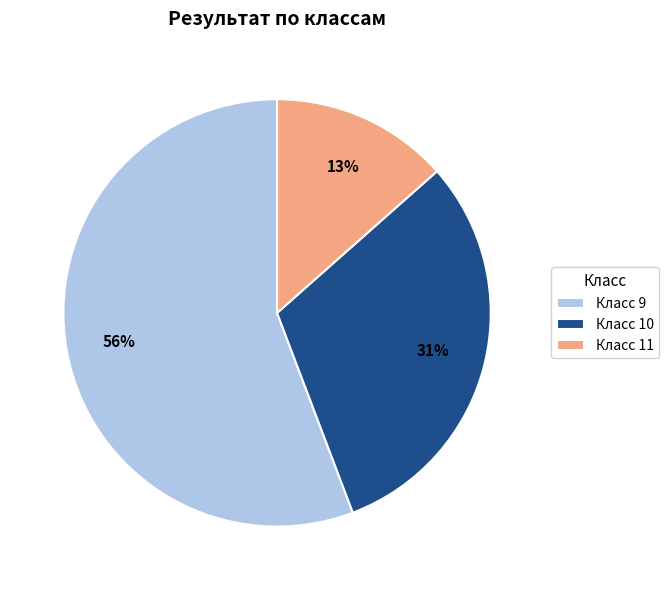

What is the largest slice in the pie chart?

Класс 9